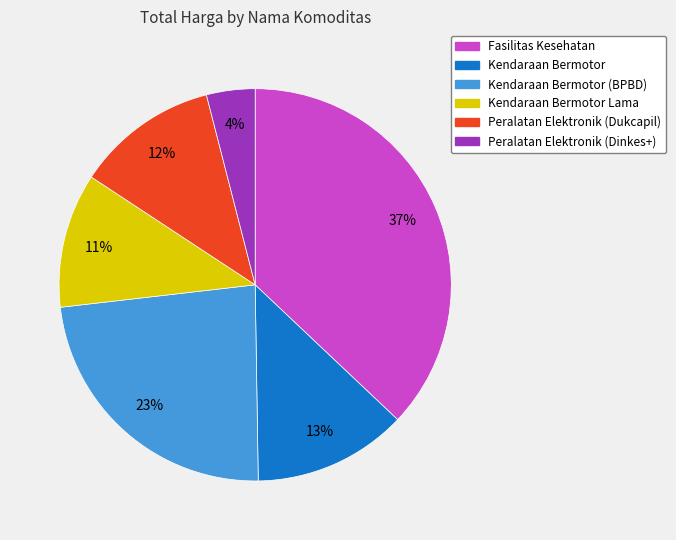

Does any single category account for the majority?

No